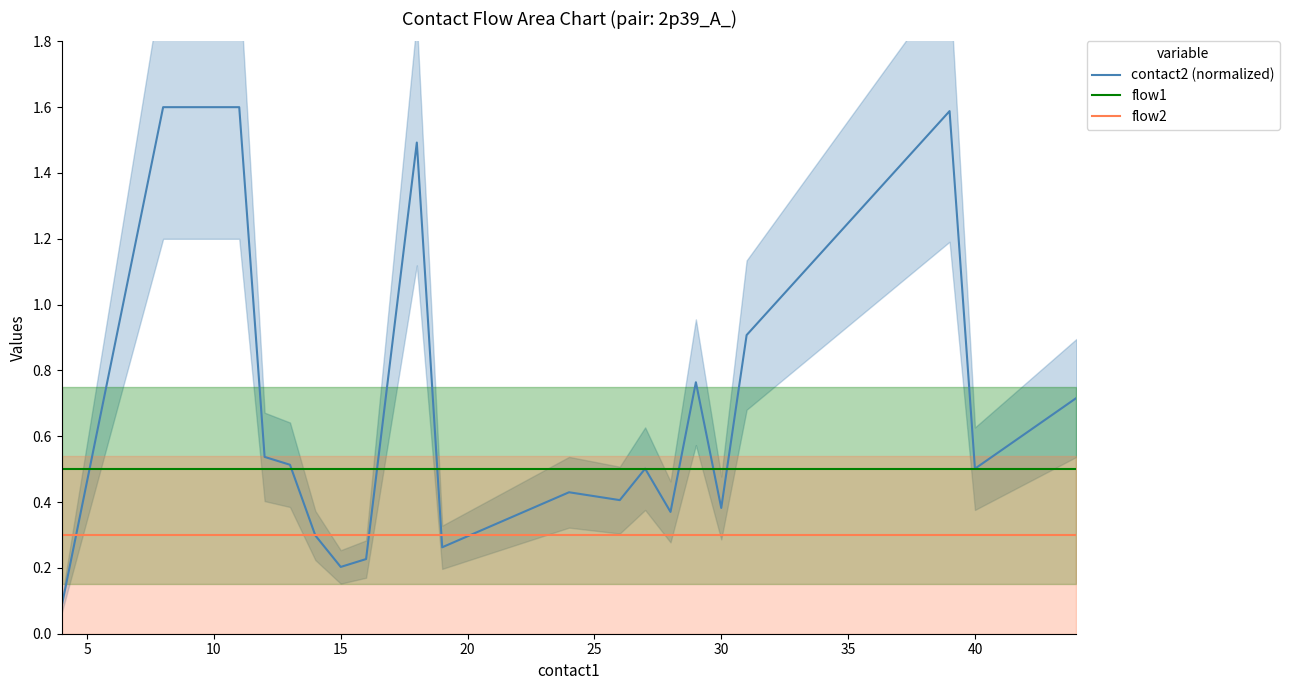

Which series has the largest total across all categories?

contact2 (normalized)